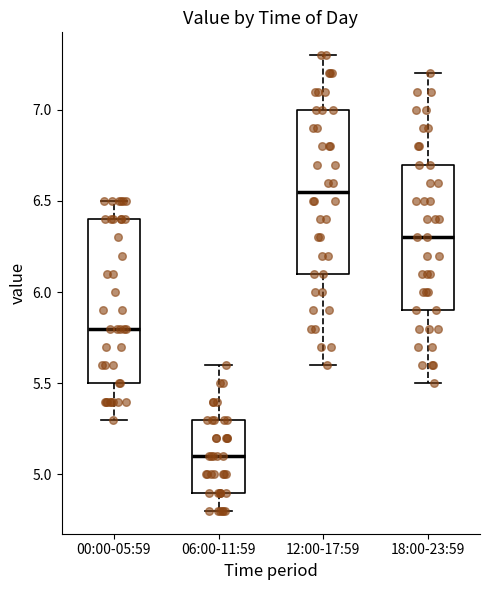

Reading left to right, transcribe this box plot: for each box, give where its median line is, the range the box spans, and where its two whiskers end, as read against the y-axis. The values are not printed on the chart, so give them approximately, as read against the axis.

00:00-05:59: median 5.80, box 5.50 to 6.40, whiskers 5.30 to 6.50
06:00-11:59: median 5.10, box 4.90 to 5.30, whiskers 4.80 to 5.60
12:00-17:59: median 6.55, box 6.10 to 7.00, whiskers 5.60 to 7.30
18:00-23:59: median 6.30, box 5.90 to 6.70, whiskers 5.50 to 7.20